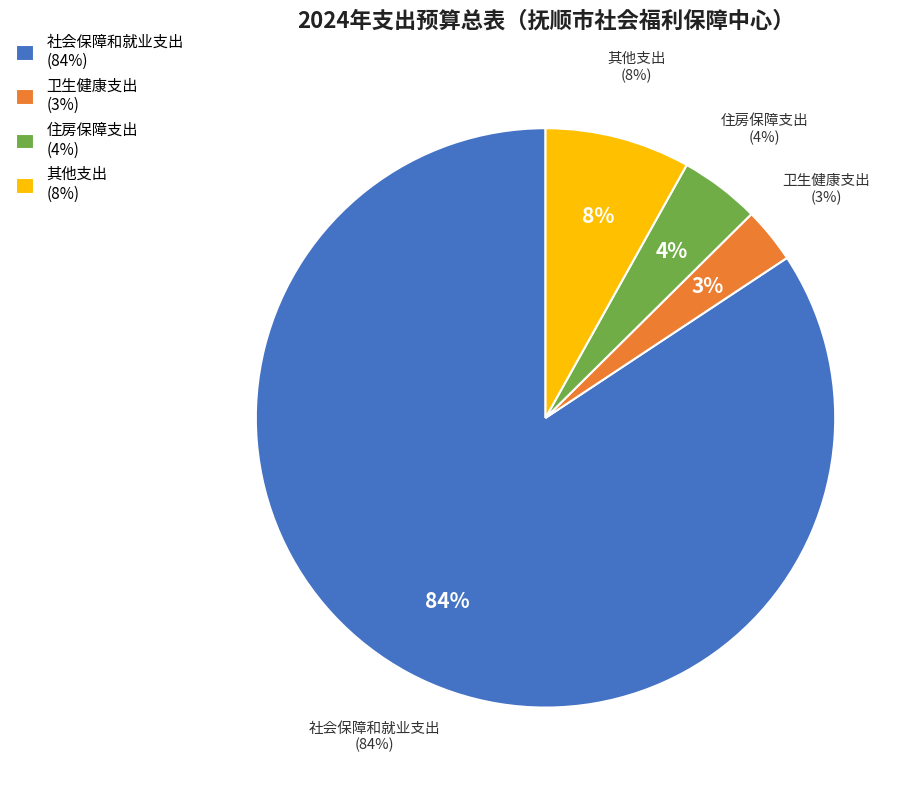

Which slice is the smallest?

卫生健康支出